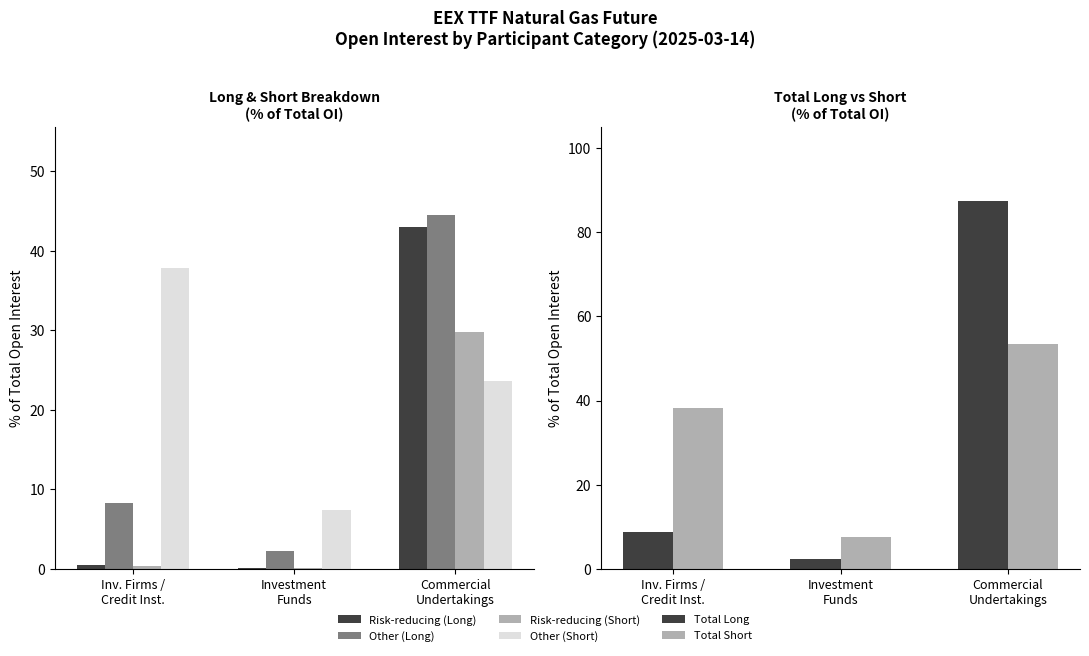

Which series has the largest range (max minus min)?

Total Long